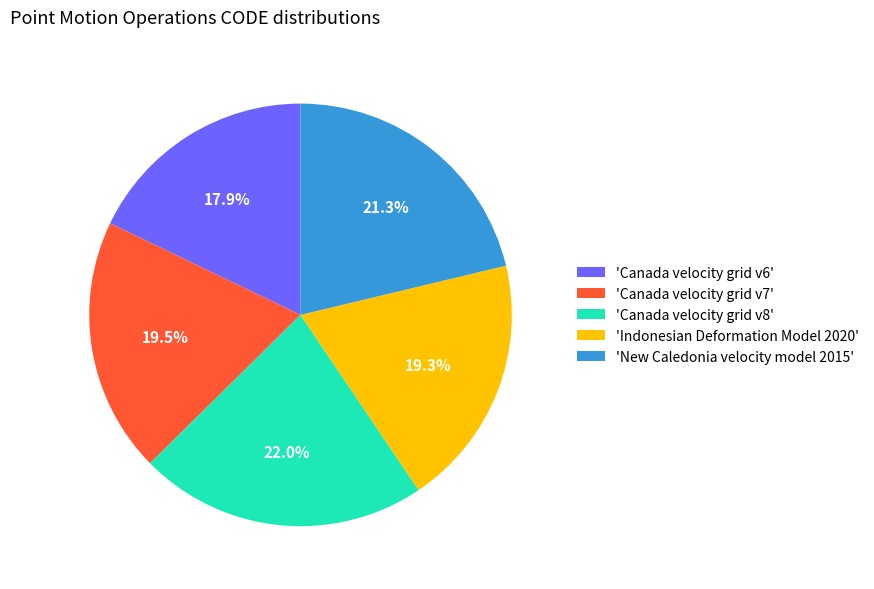

What is the smallest slice in the pie chart?

'Canada velocity grid v6'